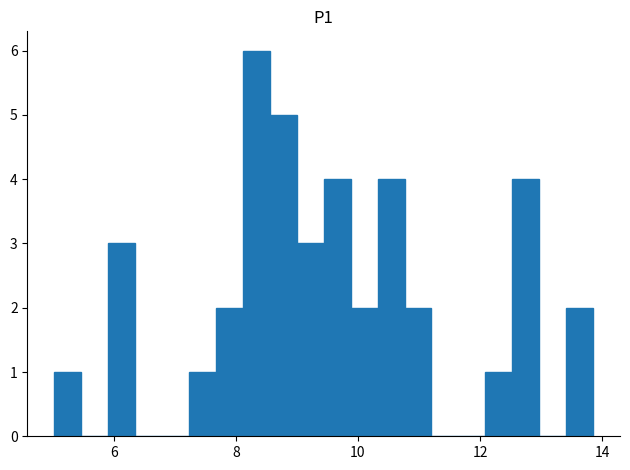

Read against the x-axis, roughly where is the centre of the tallest bar?

8.4